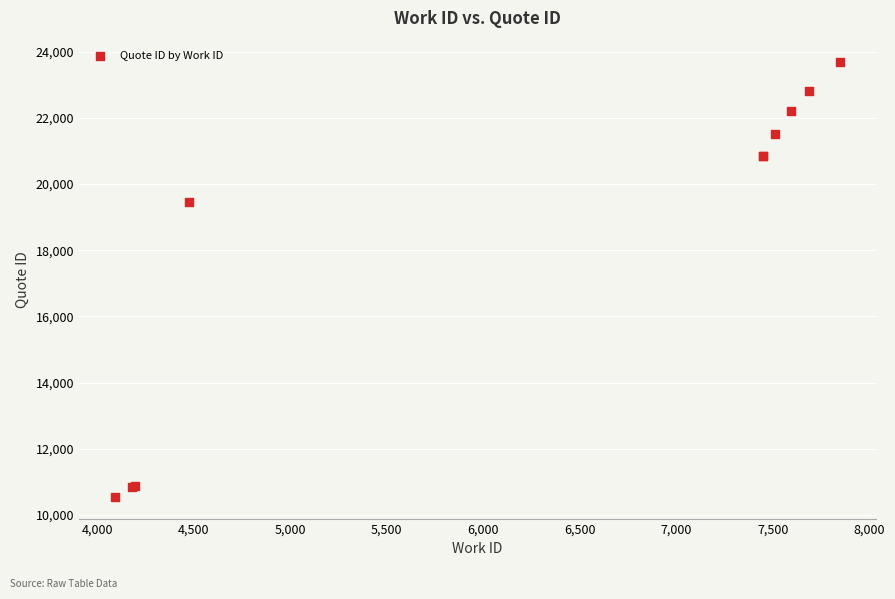

What Y value in the scatter plot is closest to 17111?

19466